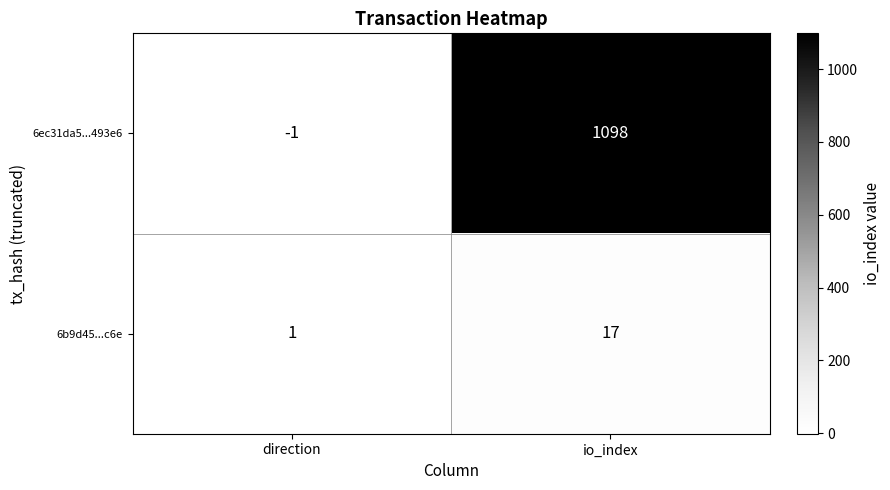

List the series in order of their peak value, lowest first.

6b9d45...c6e, 6ec31da5...493e6